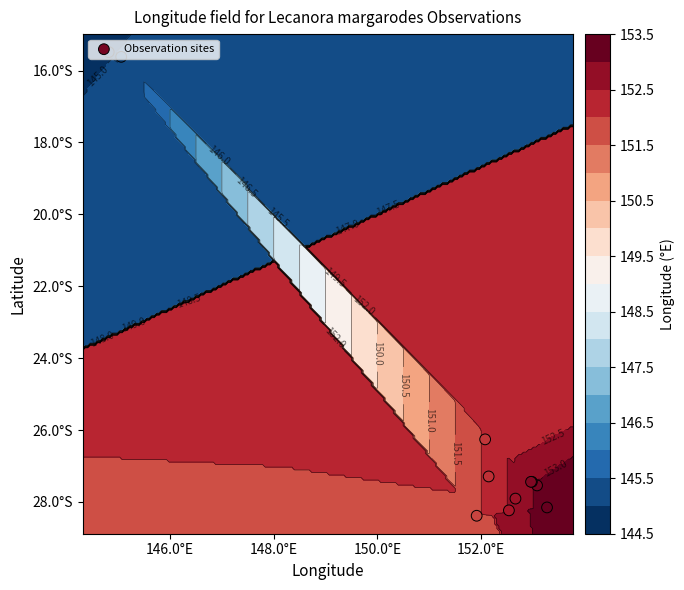

Is it true that the value at 146.0°E is -5.9?

False